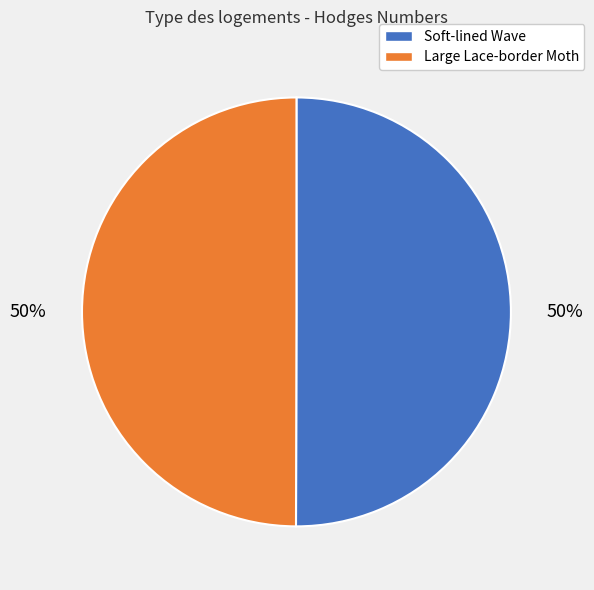

To the nearest percent, what is the combined percentage of Soft-lined Wave and Large Lace-border Moth?

100%